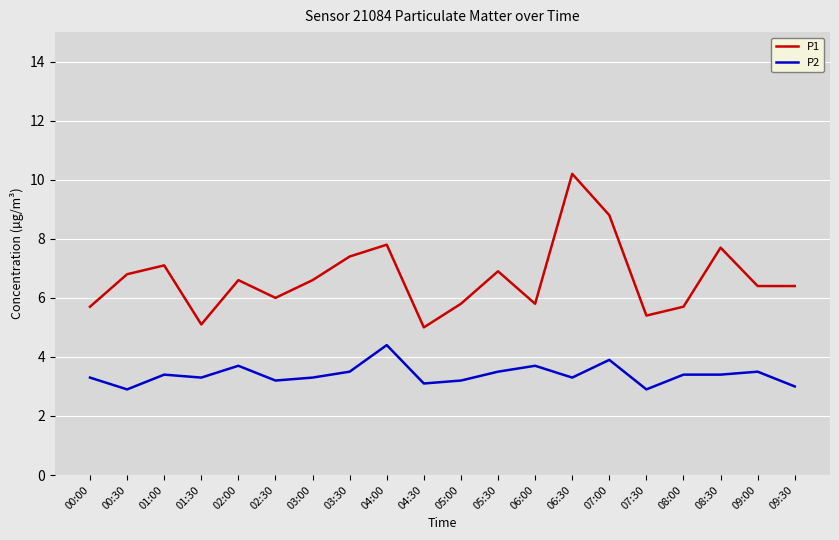

What position from the left is 08:30?

18